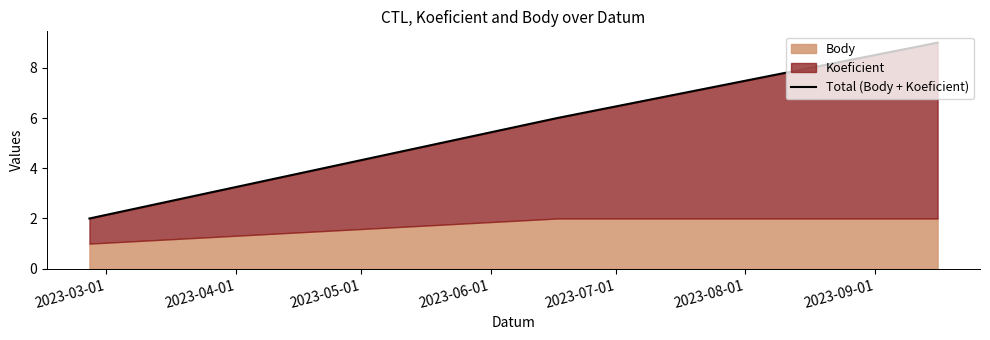

Approximately how many times larger is the value at 2023-04-01 compared to 2023-05-01?

0.7